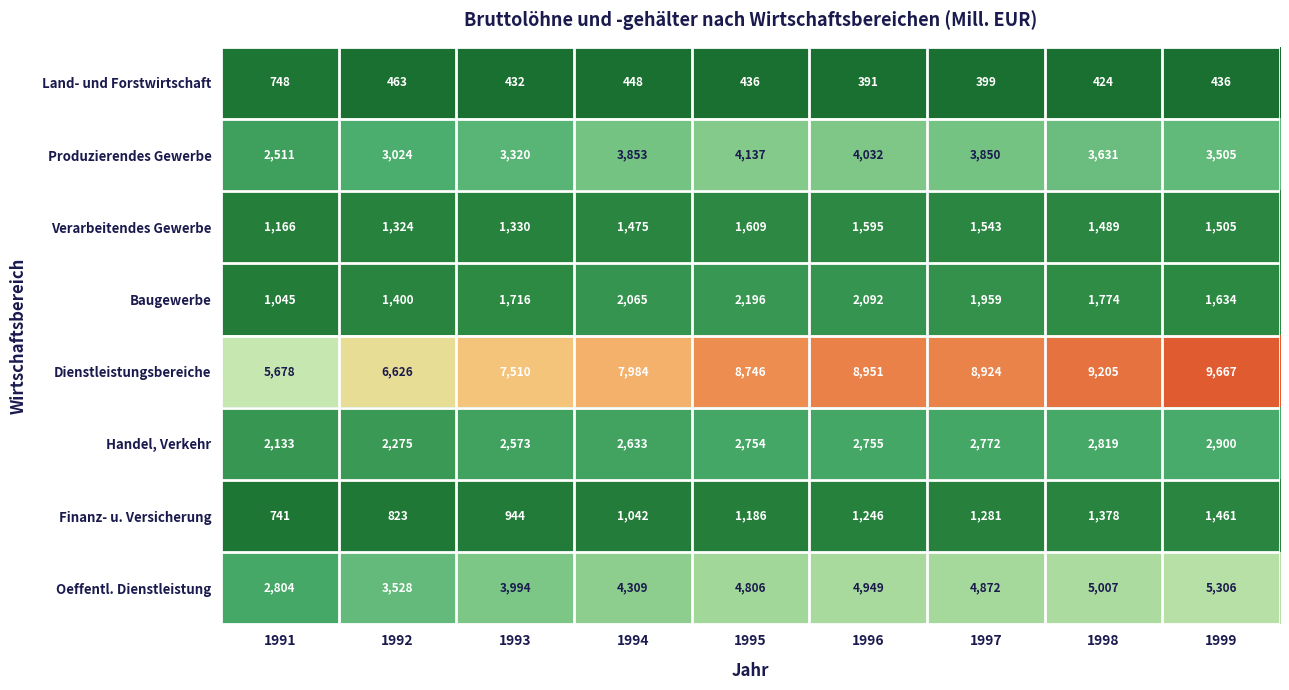

Rank the series at 1995 from lowest to highest value.

Land- und Forstwirtschaft, Finanz- u. Versicherung, Verarbeitendes Gewerbe, Baugewerbe, Handel, Verkehr, Produzierendes Gewerbe, Oeffentl. Dienstleistung, Dienstleistungsbereiche